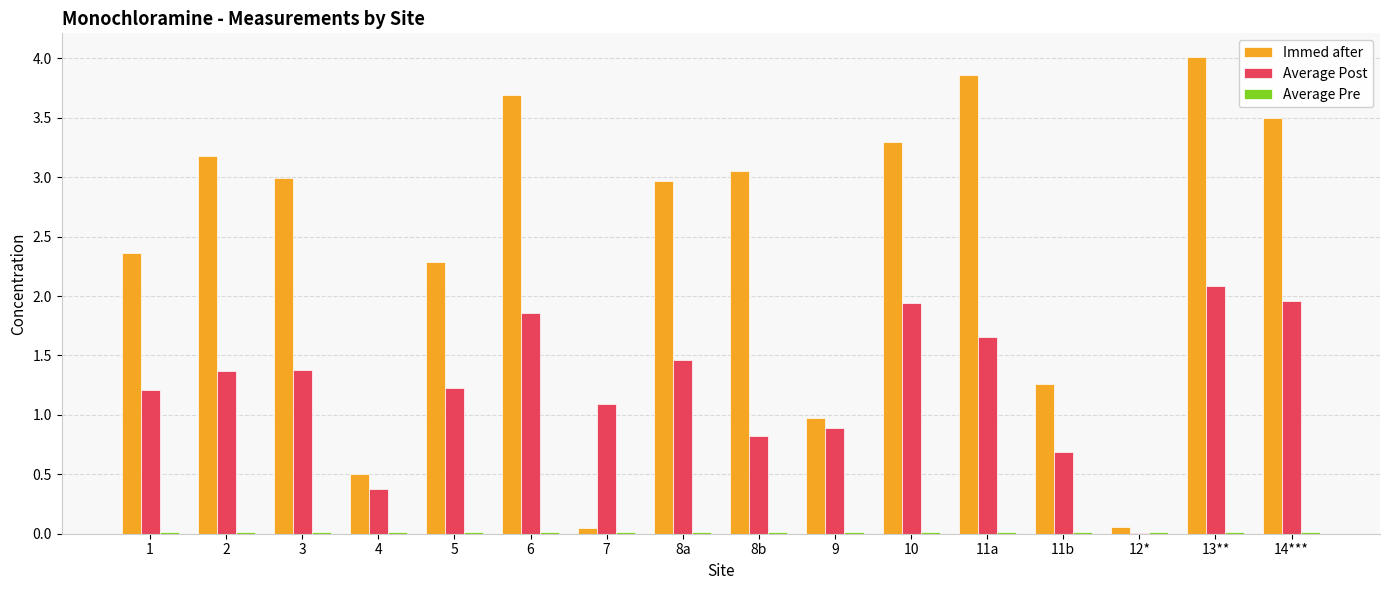

Where does the Immed after series first go above 2?

1